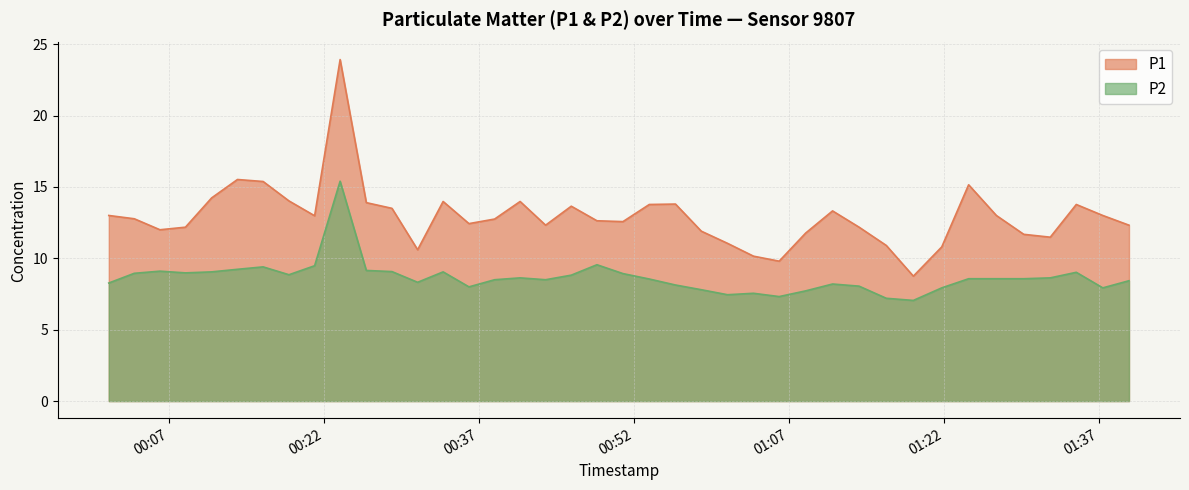

At how many categories does at least one series exceed 8?

40